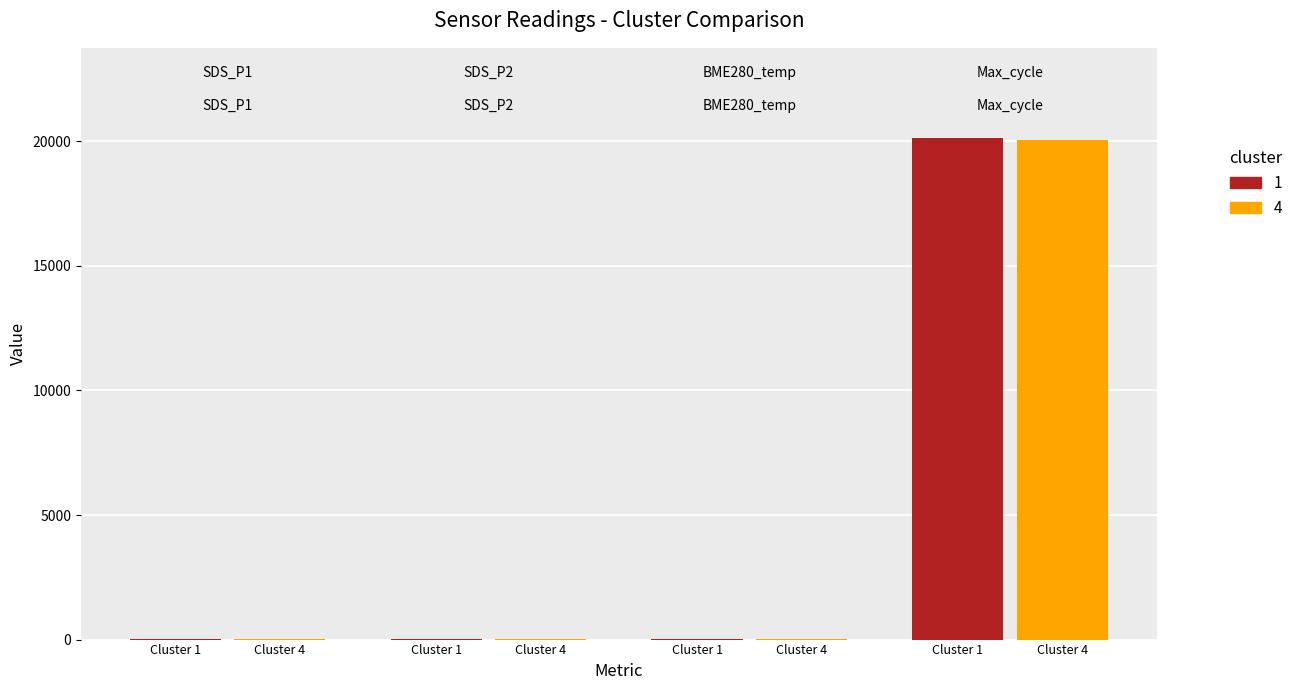

How many categories are shown in the chart?

4